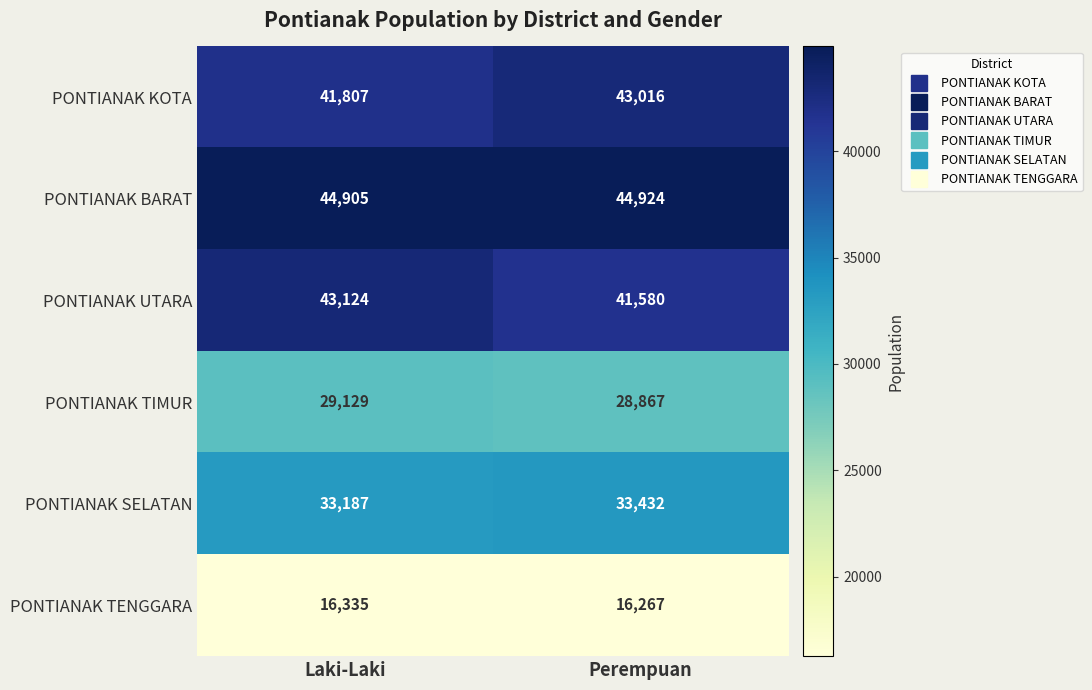

What is the lowest value of the PONTIANAK KOTA series?

41807